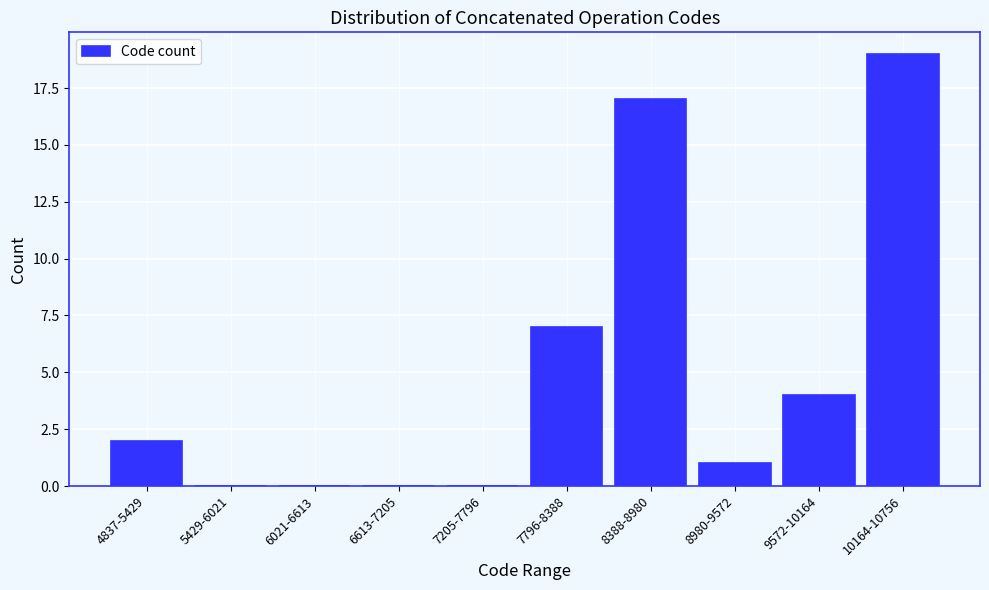

Reading right to left, list all the values displayed in this chart.

10164-10756=19	9572-10164=4	8980-9572=1	8388-8980=17	7796-8388=7	7205-7796=0	6613-7205=0	6021-6613=0	5429-6021=0	4837-5429=2